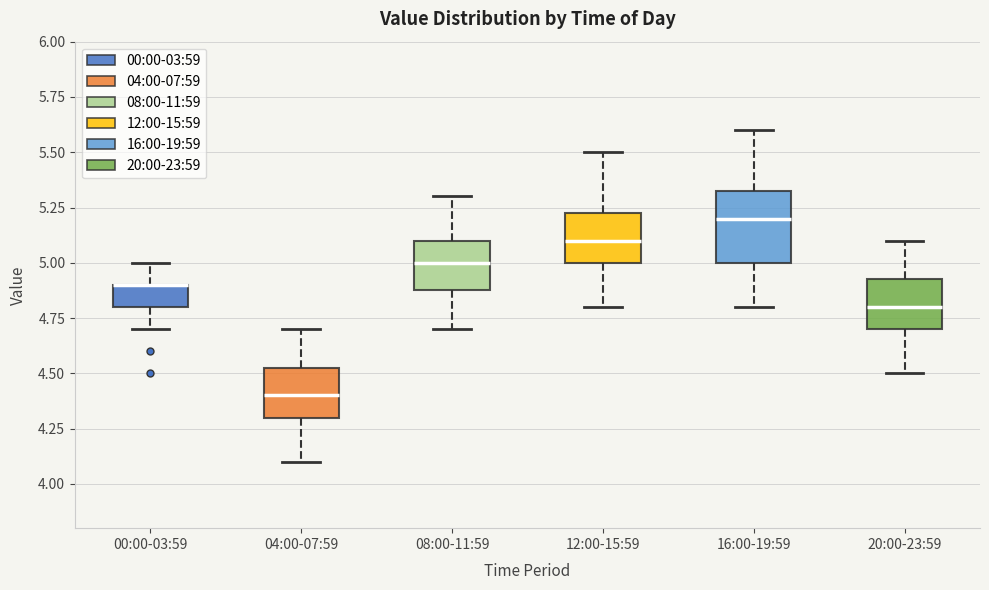

Reading left to right, read every box against the y-axis: the position of its median line, the range the box covers, and the ends of its whiskers. The values are not printed on the chart, so give them approximately, as read against the axis.

00:00-03:59: median 4.90 (drawn on the box's upper edge), box 4.80 to 4.90, whiskers 4.70 to 5.00
04:00-07:59: median 4.40, box 4.30 to 4.55, whiskers 4.10 to 4.70
08:00-11:59: median 5.00, box 4.90 to 5.10, whiskers 4.70 to 5.30
12:00-15:59: median 5.10, box 5.00 to 5.25, whiskers 4.80 to 5.50
16:00-19:59: median 5.20, box 5.00 to 5.35, whiskers 4.80 to 5.60
20:00-23:59: median 4.80, box 4.70 to 4.95, whiskers 4.50 to 5.10